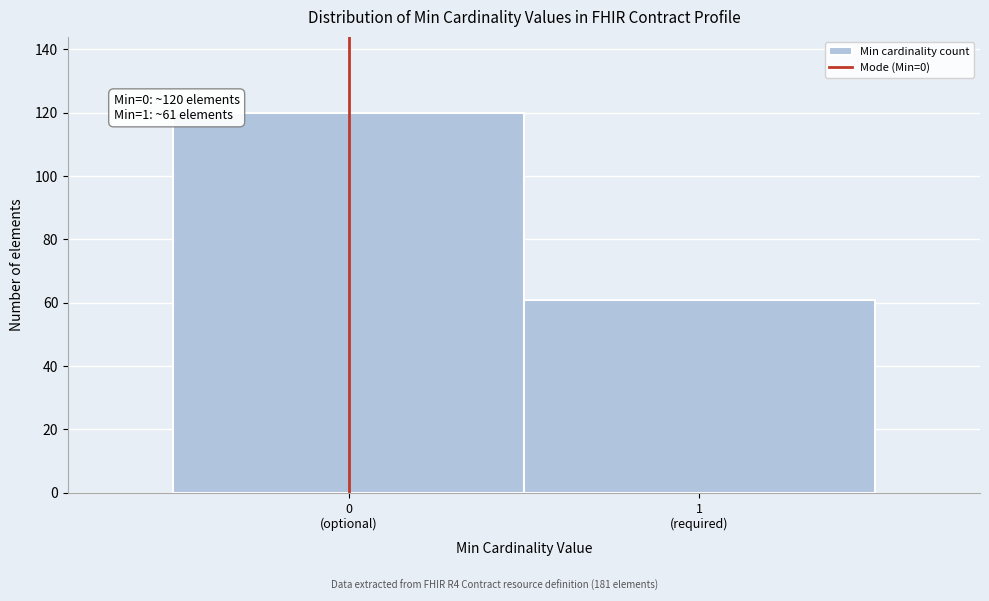

Reading right to left, extract all data points from this chart.

61	120